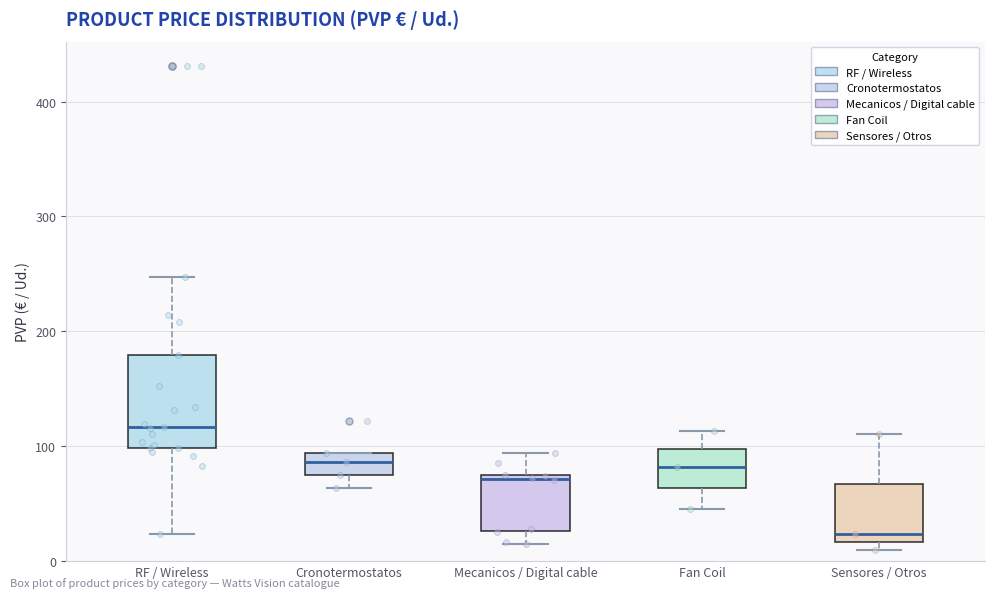

Reading left to right, read every box against the y-axis: the position of its median line, the range the box covers, and the ends of its whiskers. The values are not printed on the chart, so give them approximately, as read against the axis.

RF / Wireless: median 120, box 100 to 180, whiskers 20 to 250
Cronotermostatos: median 90 (inside the box), box 80 to 90, whiskers 60 to 90
Mecanicos / Digital cable: median 70, box 30 to 70, whiskers 10 to 90
Fan Coil: median 80, box 60 to 100, whiskers 50 to 110
Sensores / Otros: median 20 (just above the box's lower edge), box 20 to 70, whiskers 10 to 110